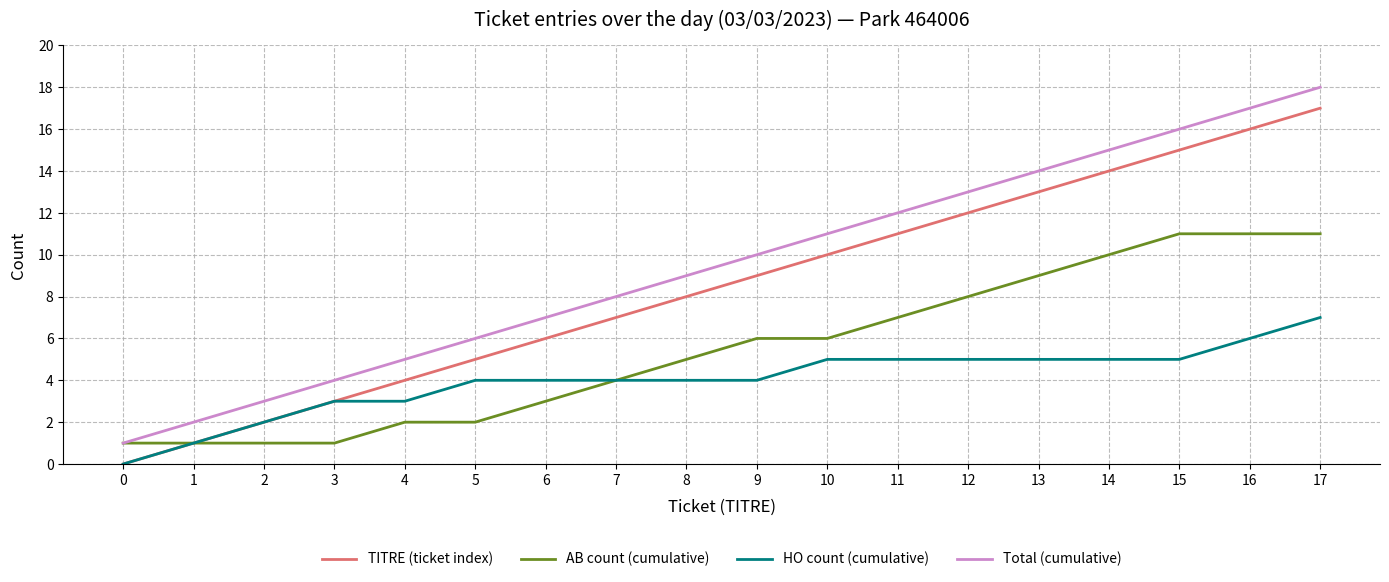

Is it true that TITRE (ticket index) equals 4 at 4?

True